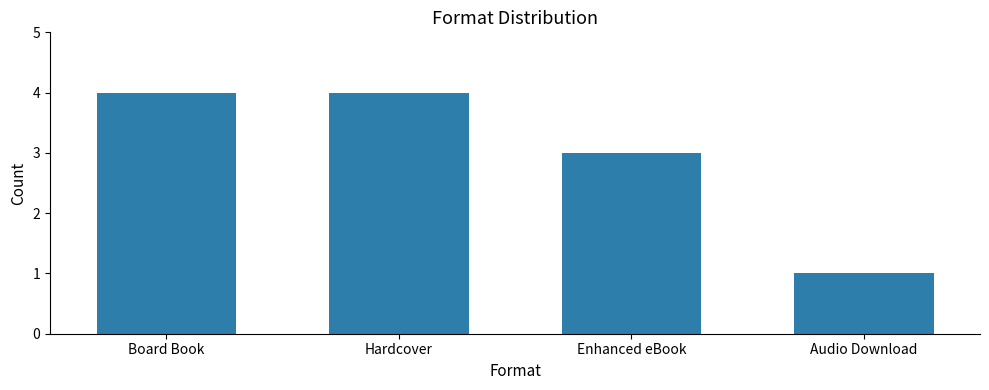

Reading right to left, what are all the values shown in this chart?

Audio Download=1	Enhanced eBook=3	Hardcover=4	Board Book=4